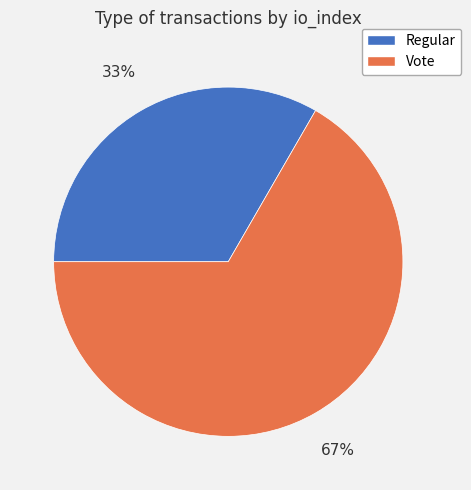

What is the largest slice in the pie chart?

Vote